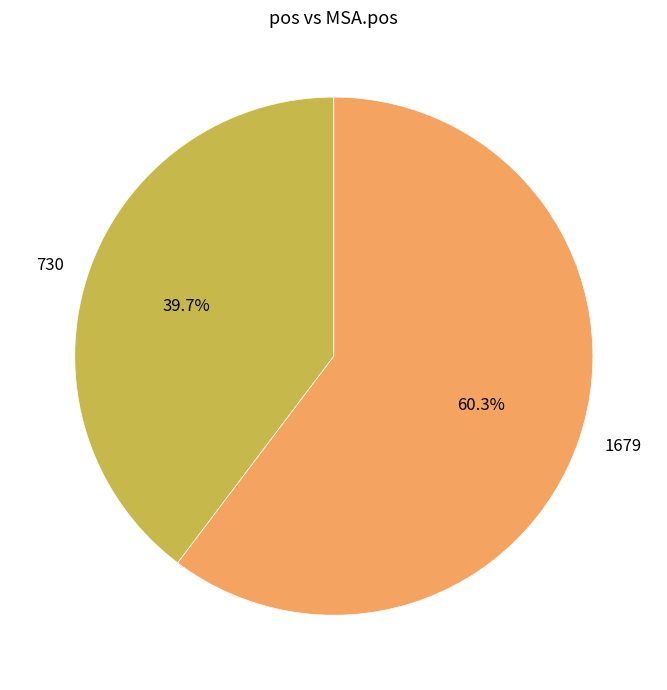

What portion of the pie excludes 1679?

39.7%